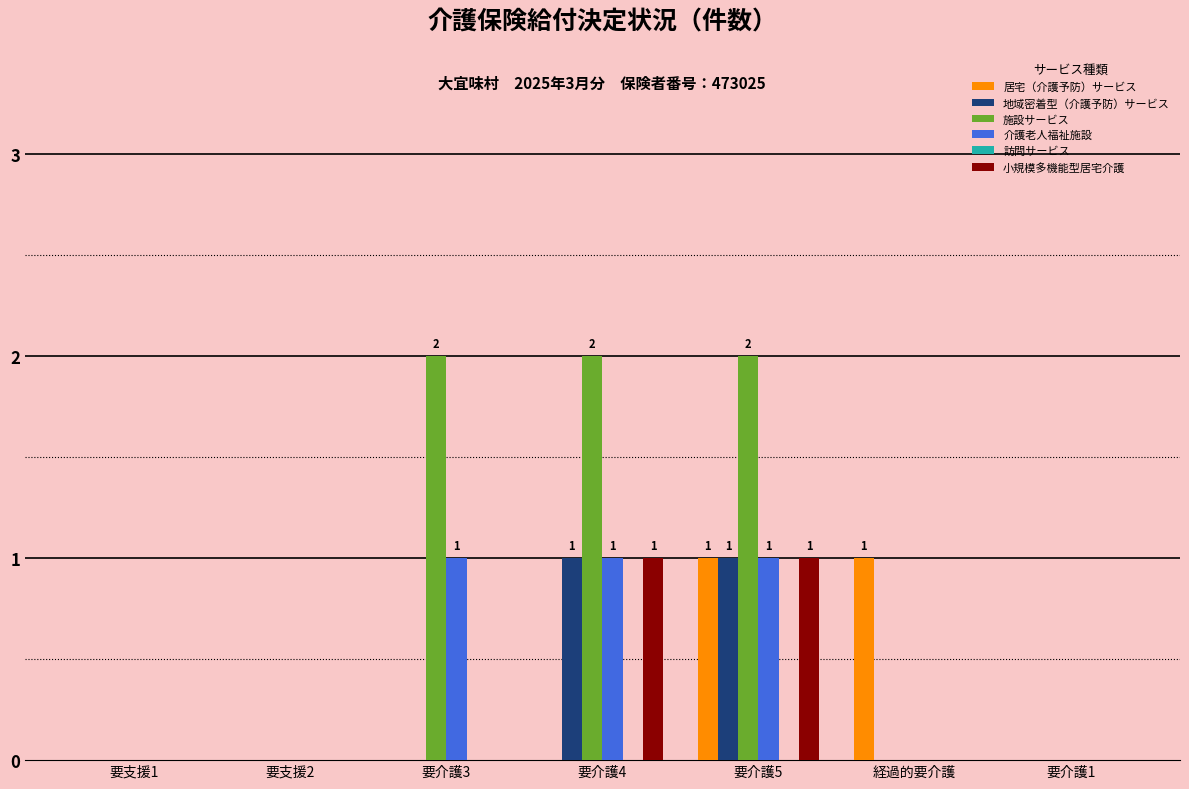

Which series changed the most between 要介護5 and 要介護1?

施設サービス